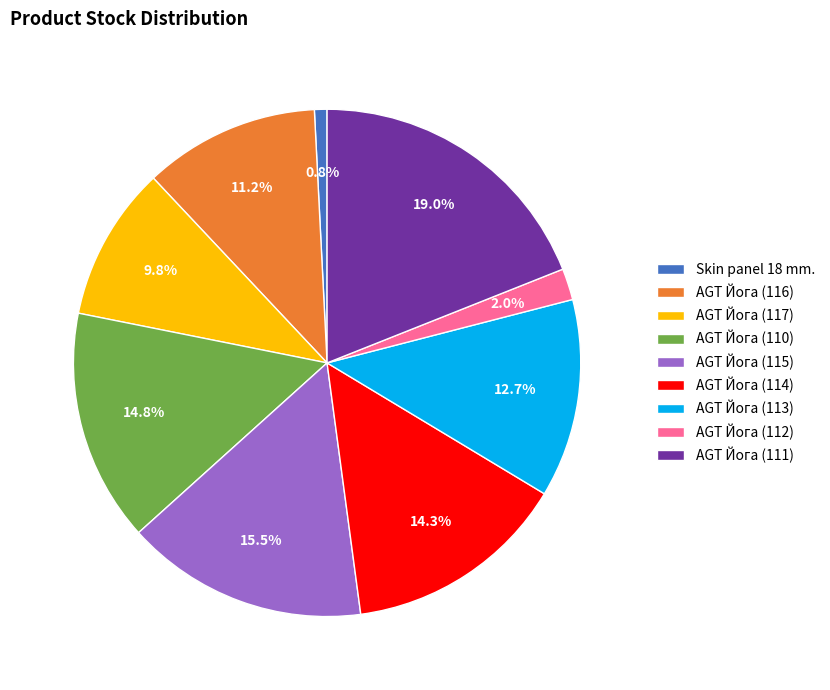

What percentage do Skin panel 18 mm. and AGT Йога (117) together represent?

10.6%